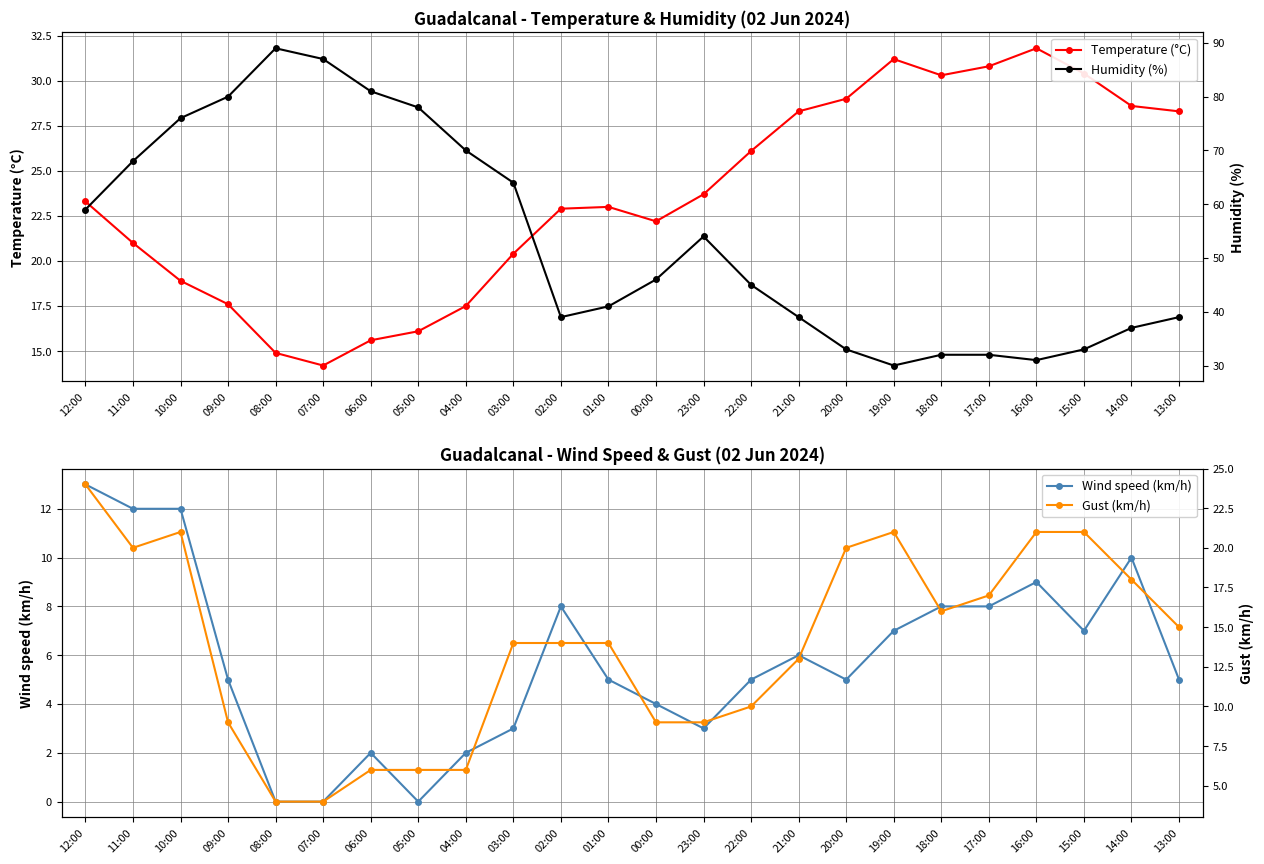

How many values in the Temperature (°C) series exceed 23?

12